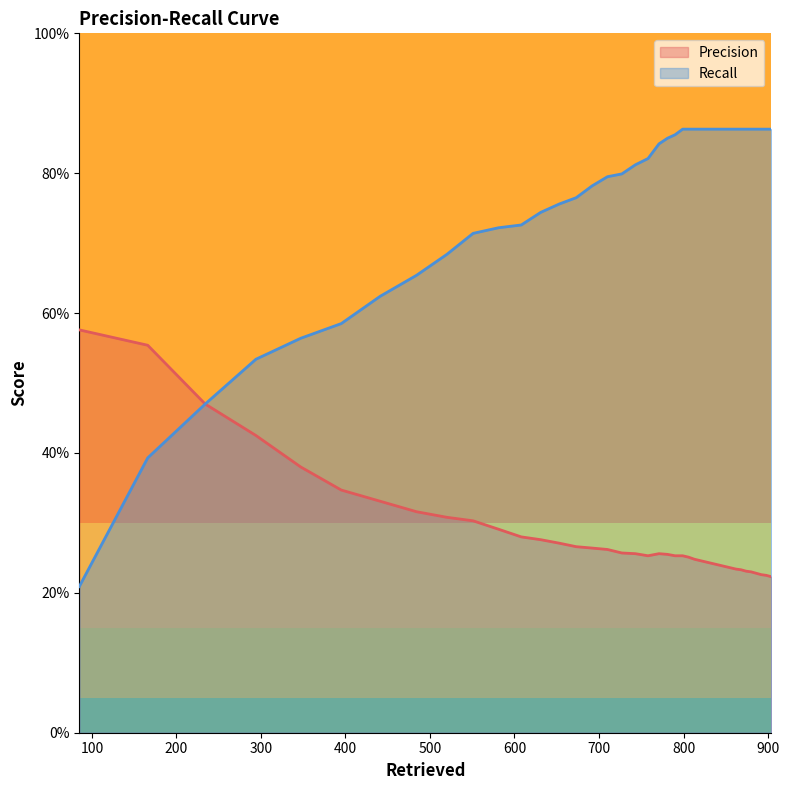

What are all the series names shown in the legend?

Precision, Recall